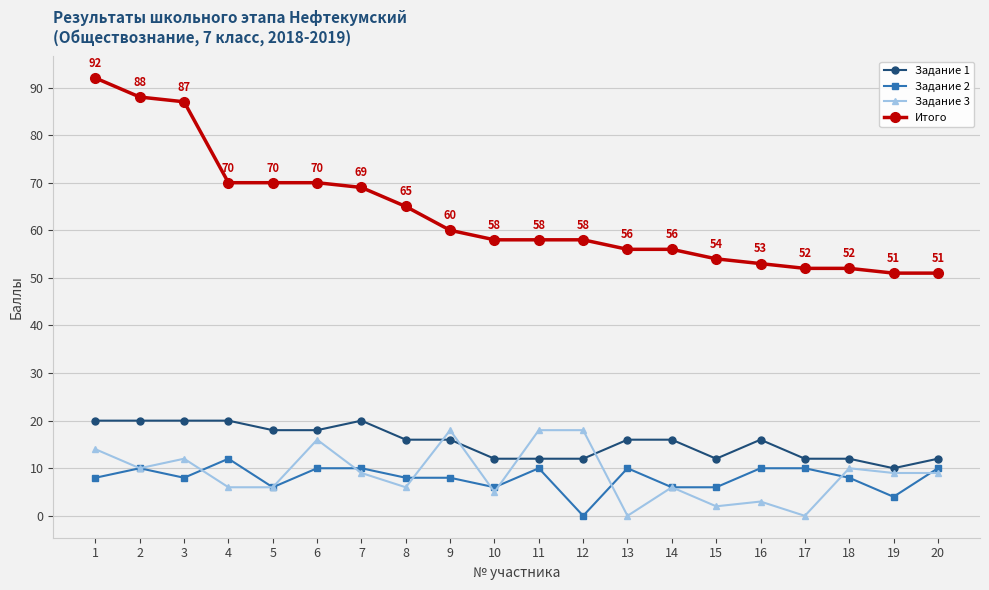

Where does the Задание 1 series first go above 16?

1